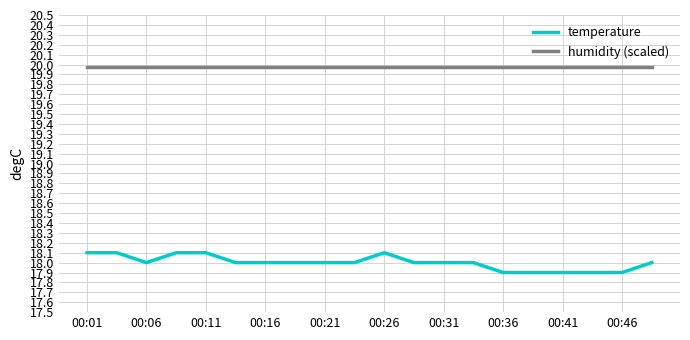

What is the minimum value for humidity (scaled)?

20.0